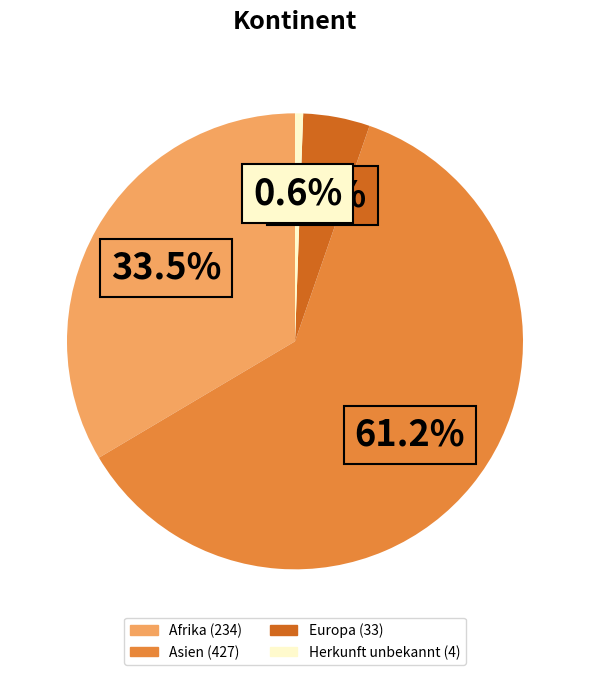

Which category has the biggest portion of the pie?

Asien